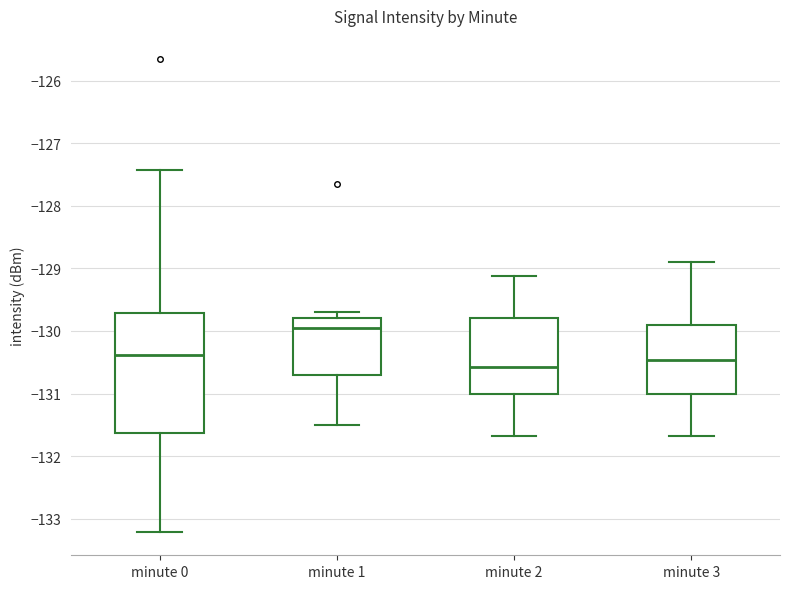

Which box is the tallest, from its lower edge to its upper edge?

minute 0